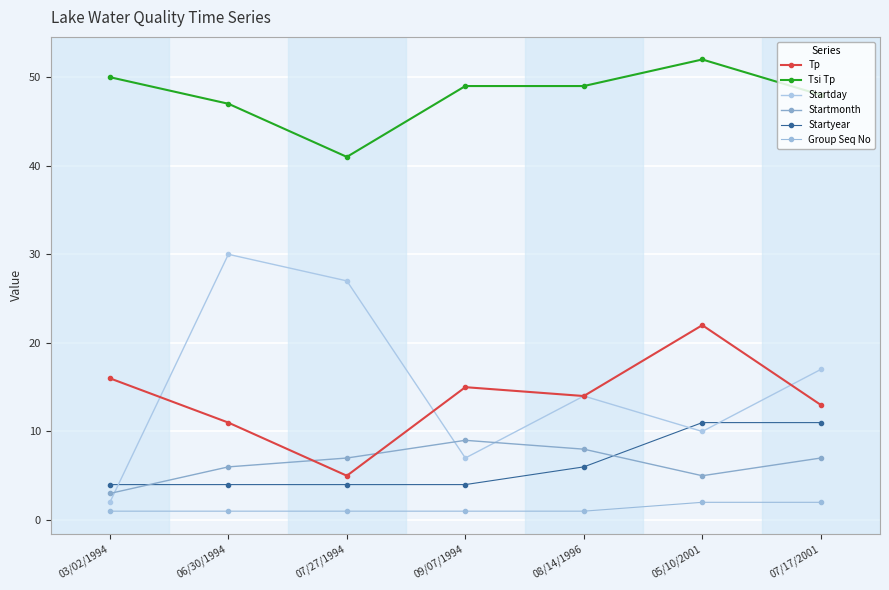

At 03/02/1994, list the series in order from largest to smallest.

Tsi Tp, Tp, Startyear, Startmonth, Startday, Group Seq No